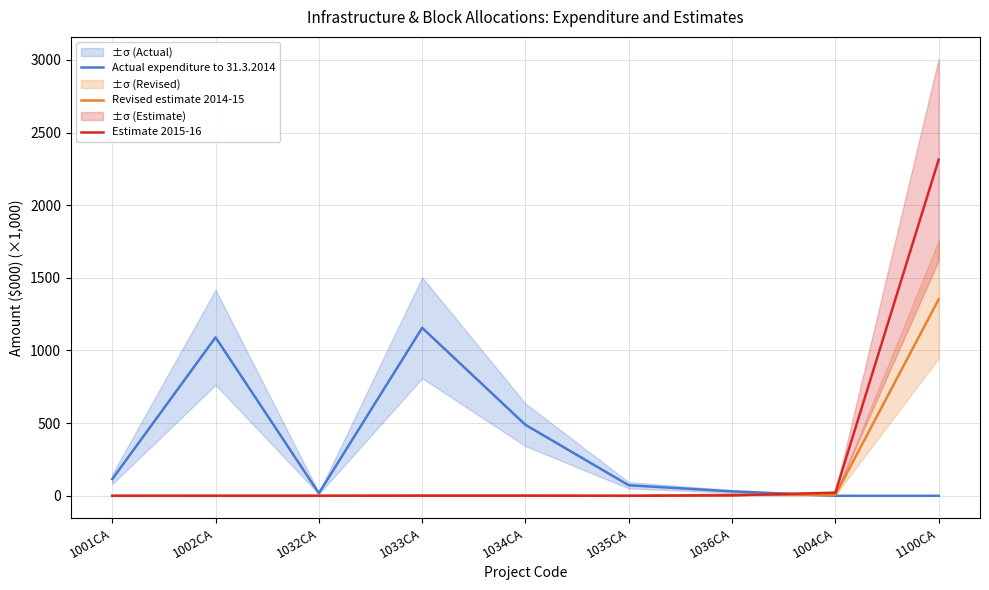

What position from the left is 1001CA?

1